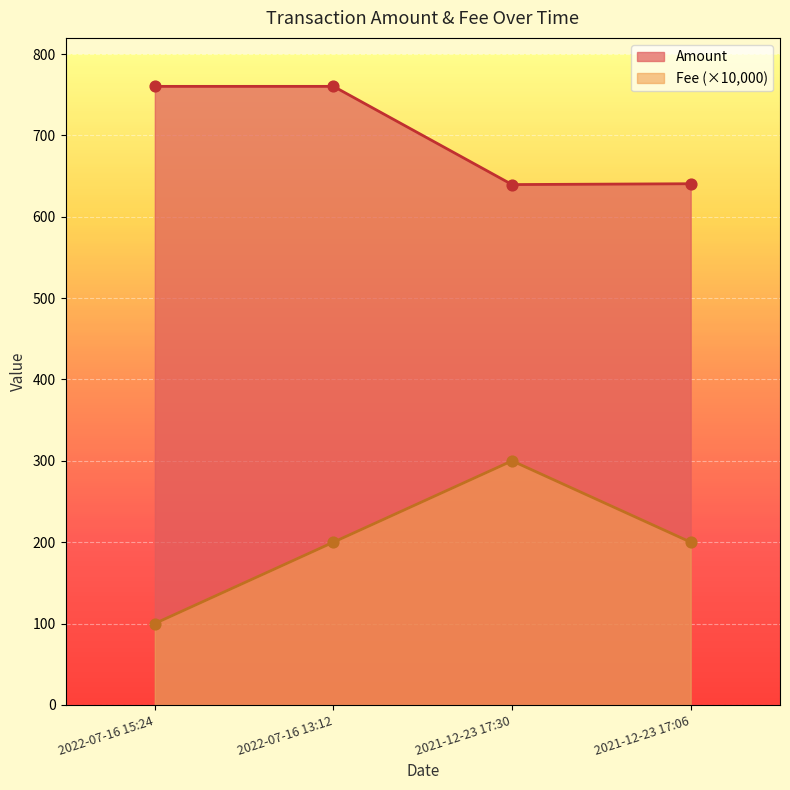

Is the value of Amount at 2021-12-23 17:06 greater than the value of Fee at 2022-07-16 15:24?

Yes